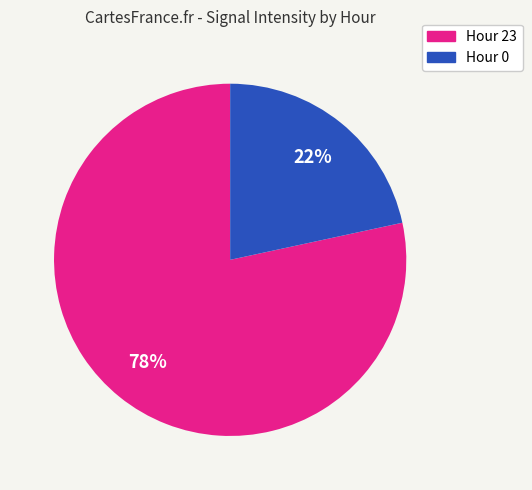

To the nearest percent, what portion does Hour 23 represent?

78%